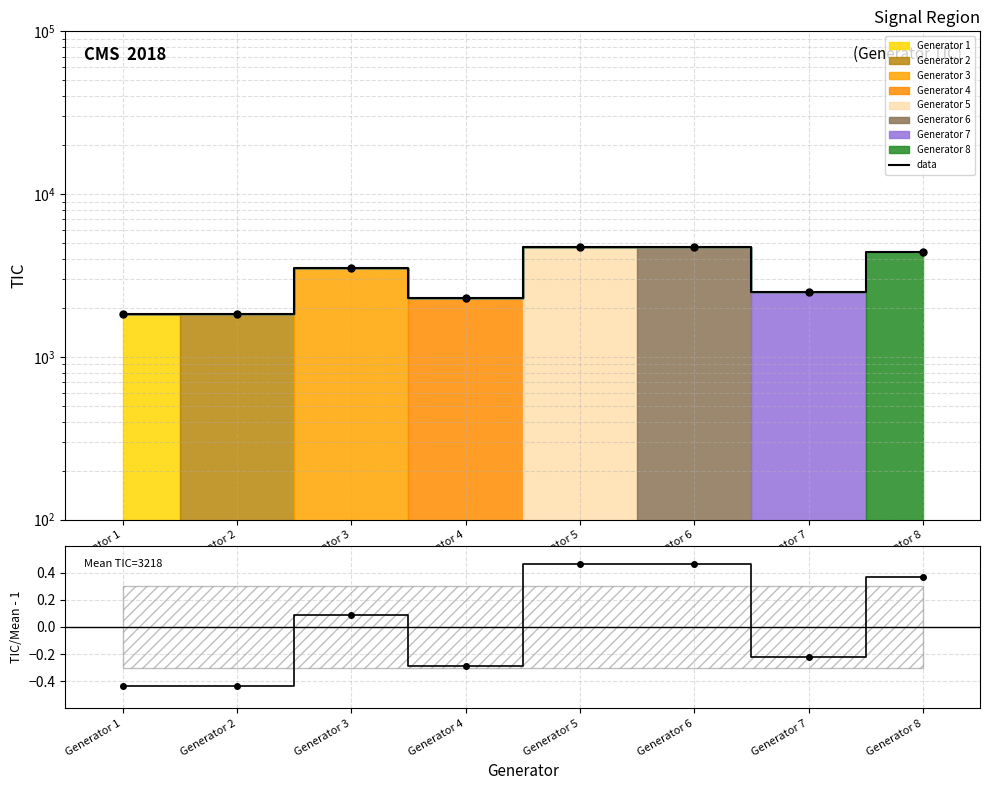

At which label does data first exceed 3500?

Generator 5